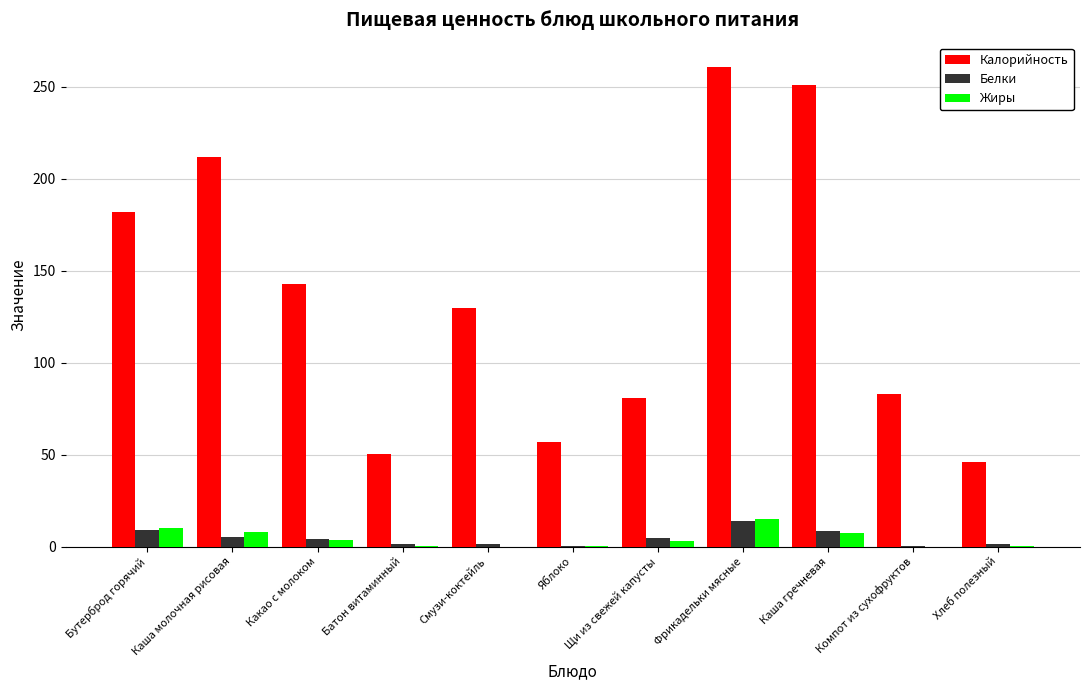

Which category has the highest value across all series?

Фрикадельки мясные